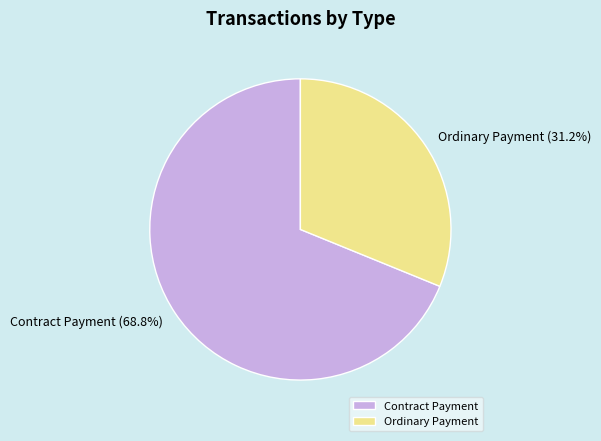

What is the largest slice in the pie chart?

Contract Payment